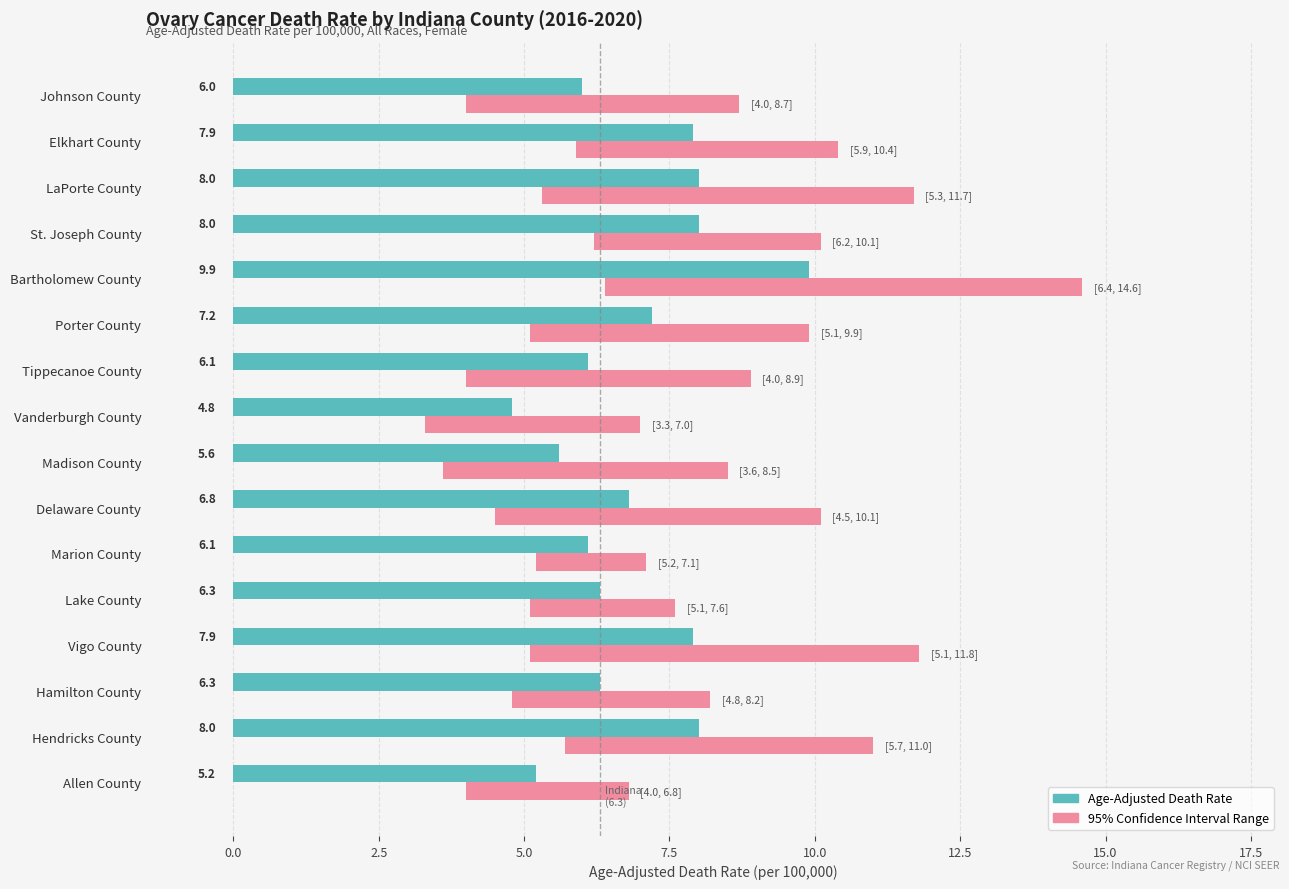

What is the value of the Age-Adjusted Death Rate bar at the 1st from the left?

6.0